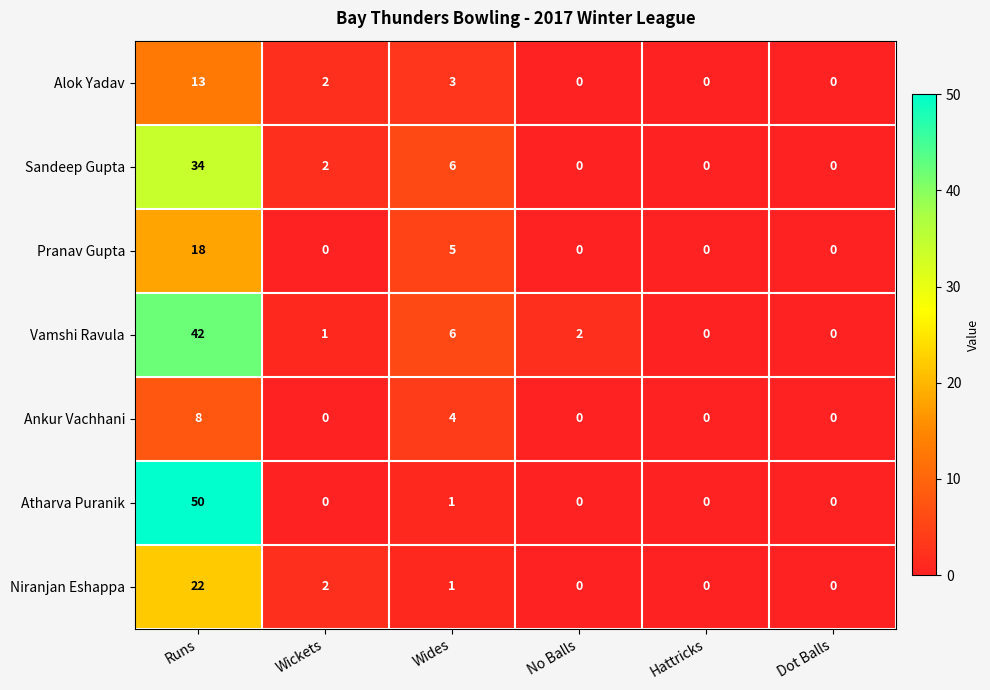

What value does the Sandeep Gupta series have at Wides?

6